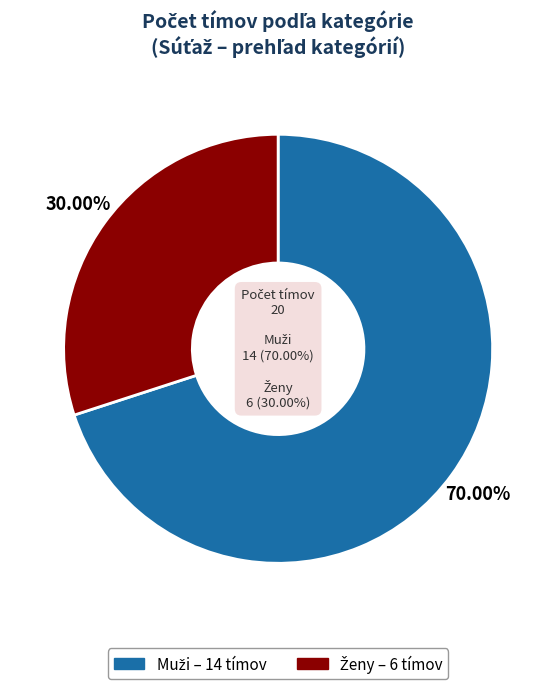

Is the sum of Muži and Ženy greater than half?

Yes